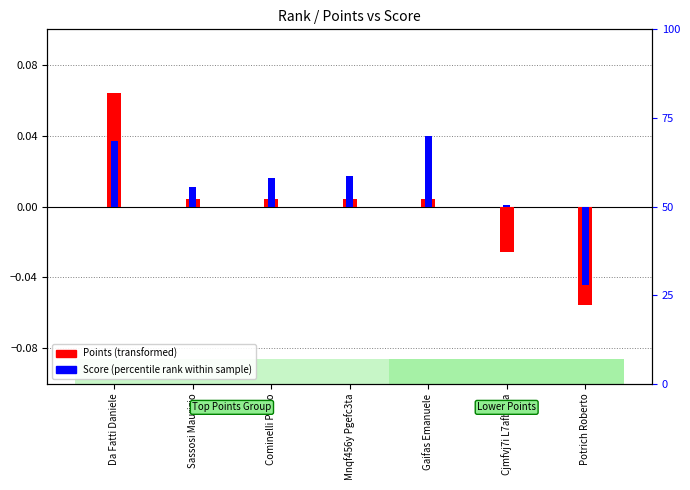

What is the lowest value of the Points (transformed) series?

-0.1